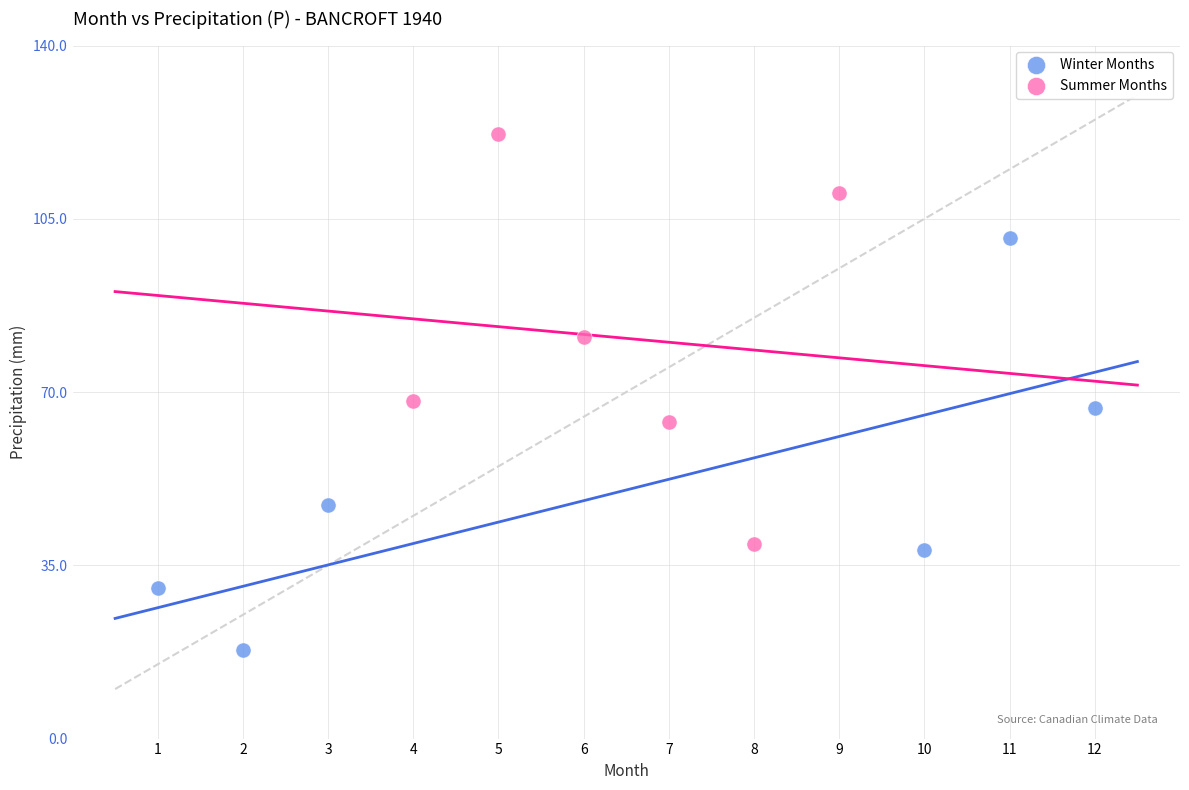

Which series reaches the minimum Y coordinate?

Winter Months